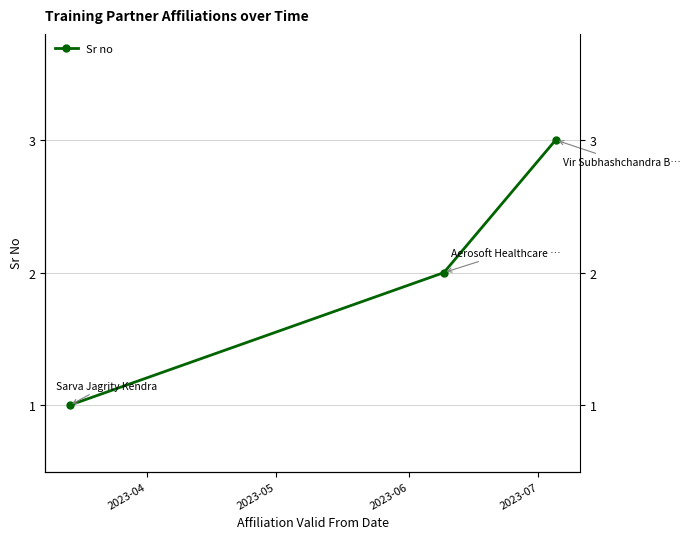

Reading right to left, transcribe all the data shown in this chart.

3	2	1